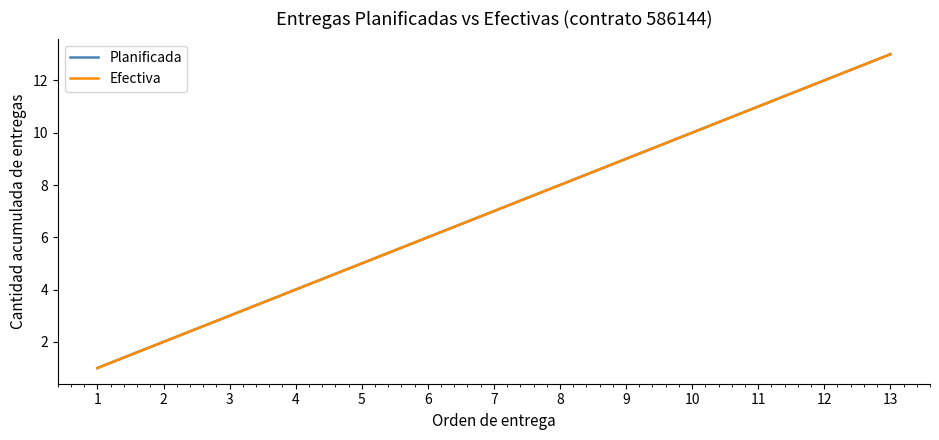

Where is Efectiva nearest to the value 7?

7